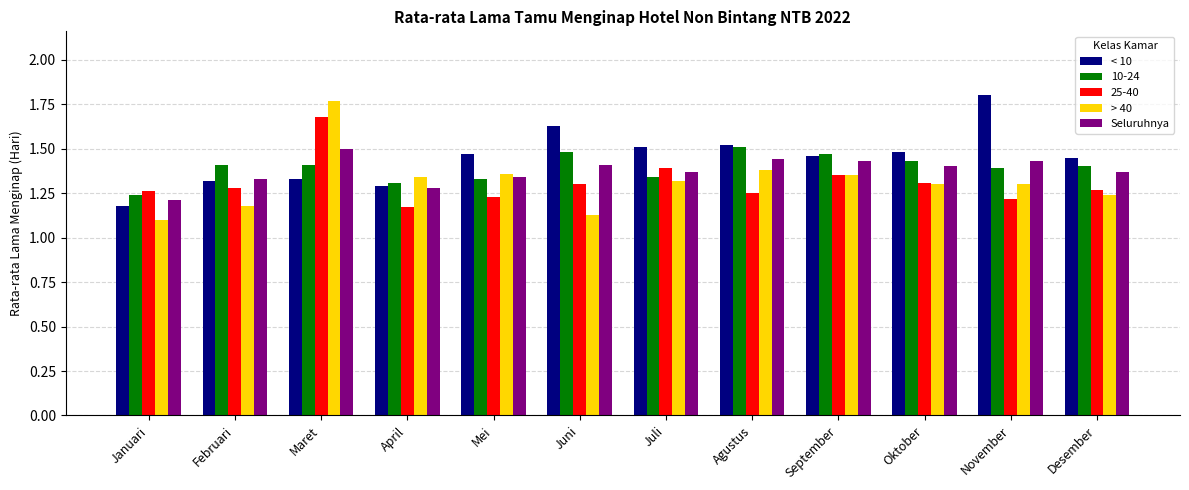

What is the difference between the maximum and minimum values in the Seluruhnya series?

0.3